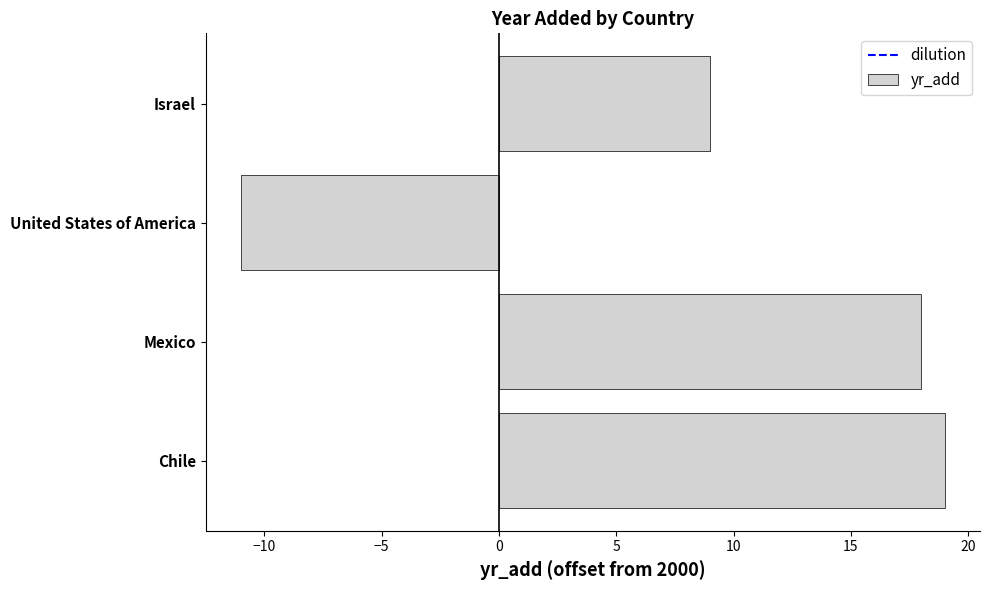

Rank the categories by value from lowest to highest.

United States of America, Israel, Mexico, Chile